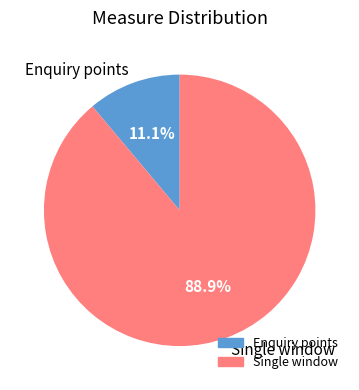

Which category has the biggest portion of the pie?

Single window